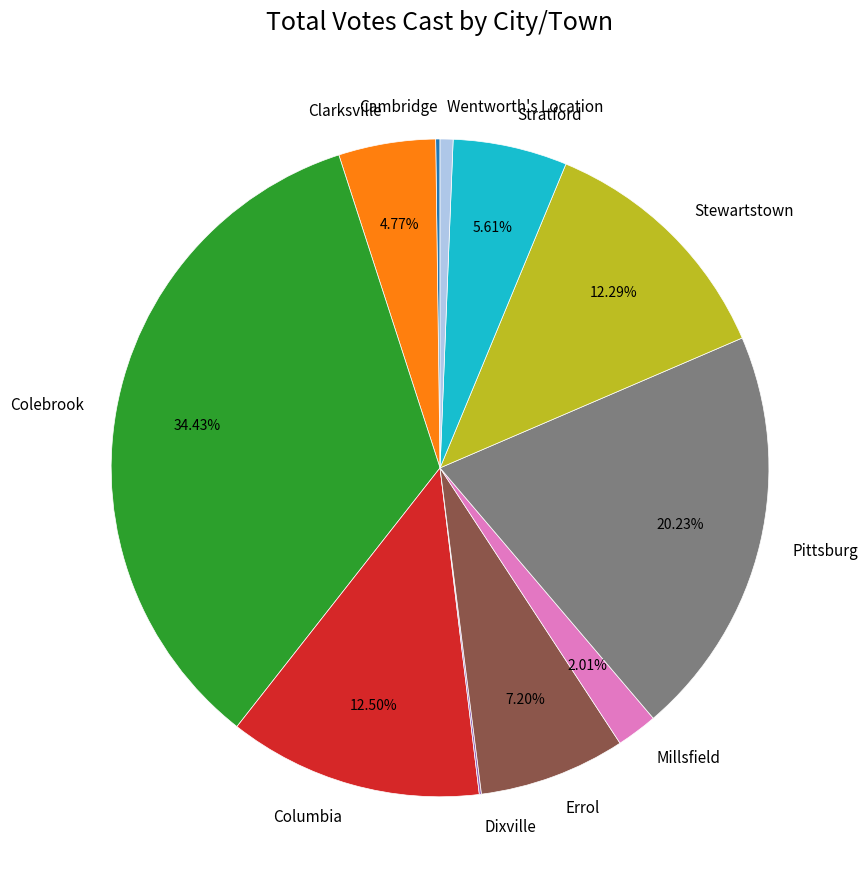

Is it true that Wentworth's Location is 1% of the pie?

True